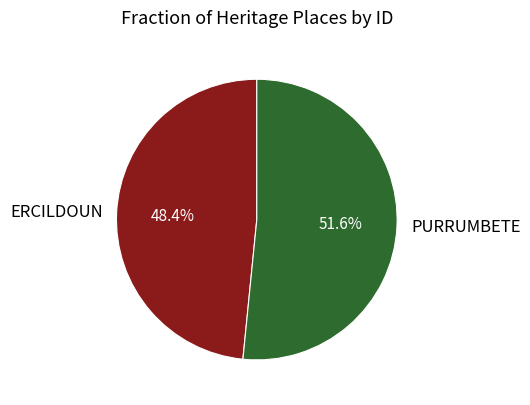

Rank the categories by value from highest to lowest.

PURRUMBETE, ERCILDOUN